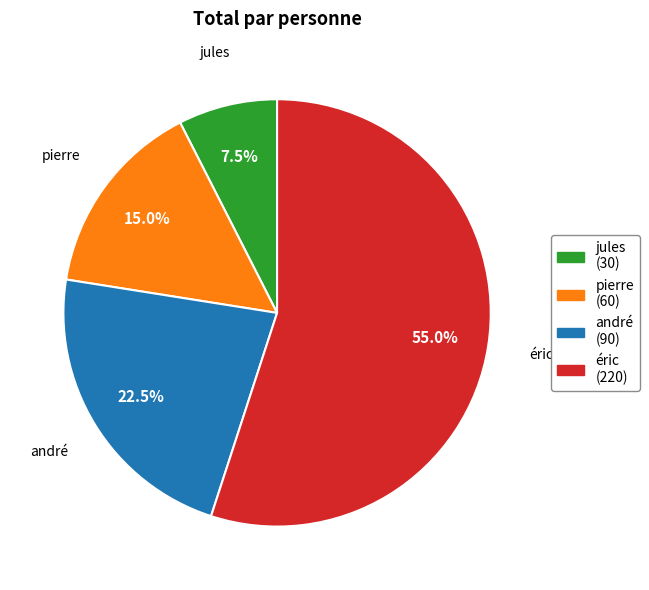

Is andré the majority of the pie?

No